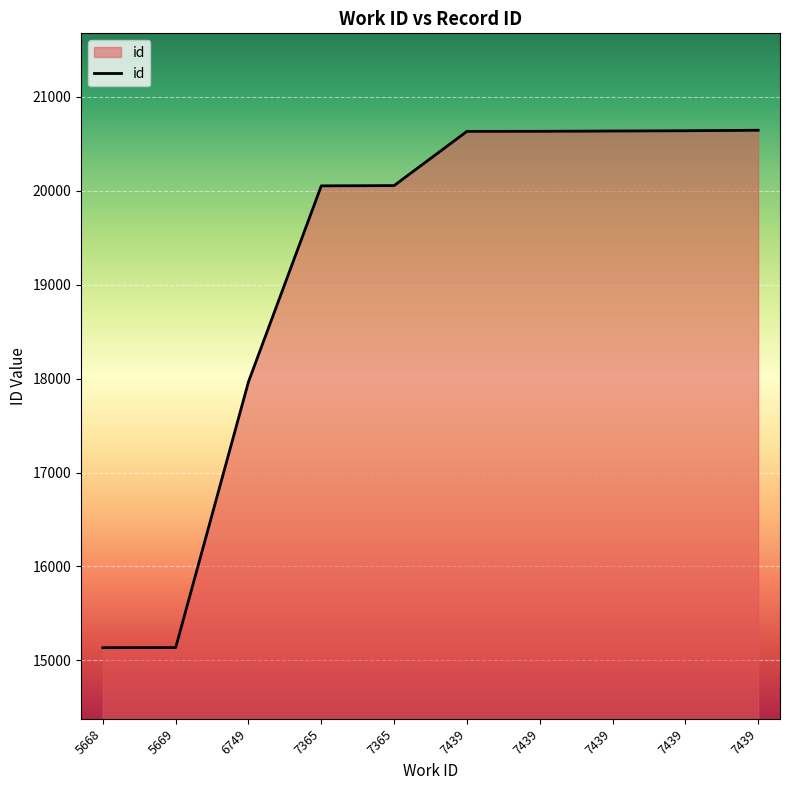

How many lines are shown in the chart?

1